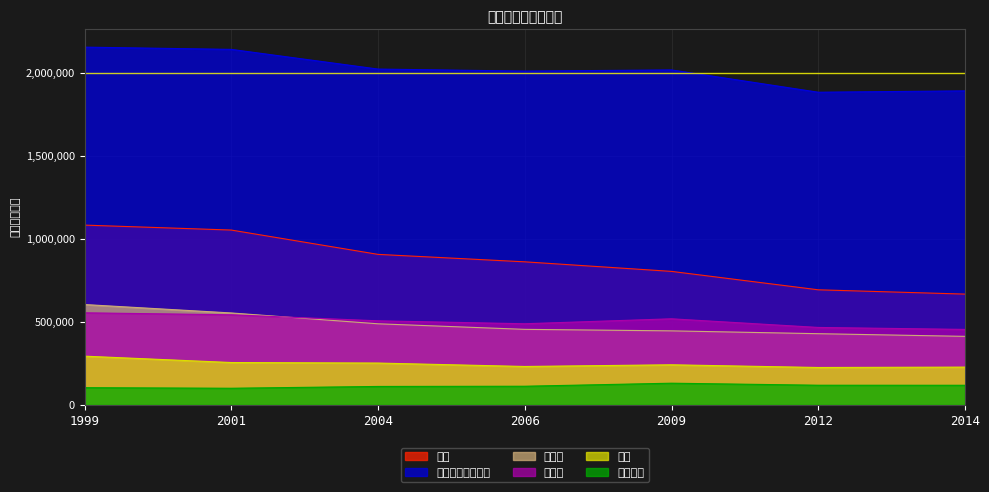

Rank the series at 2004 from highest to lowest value.

その他サービス等, 小売, 建設業, 製造業, 卸売, 運輸通信